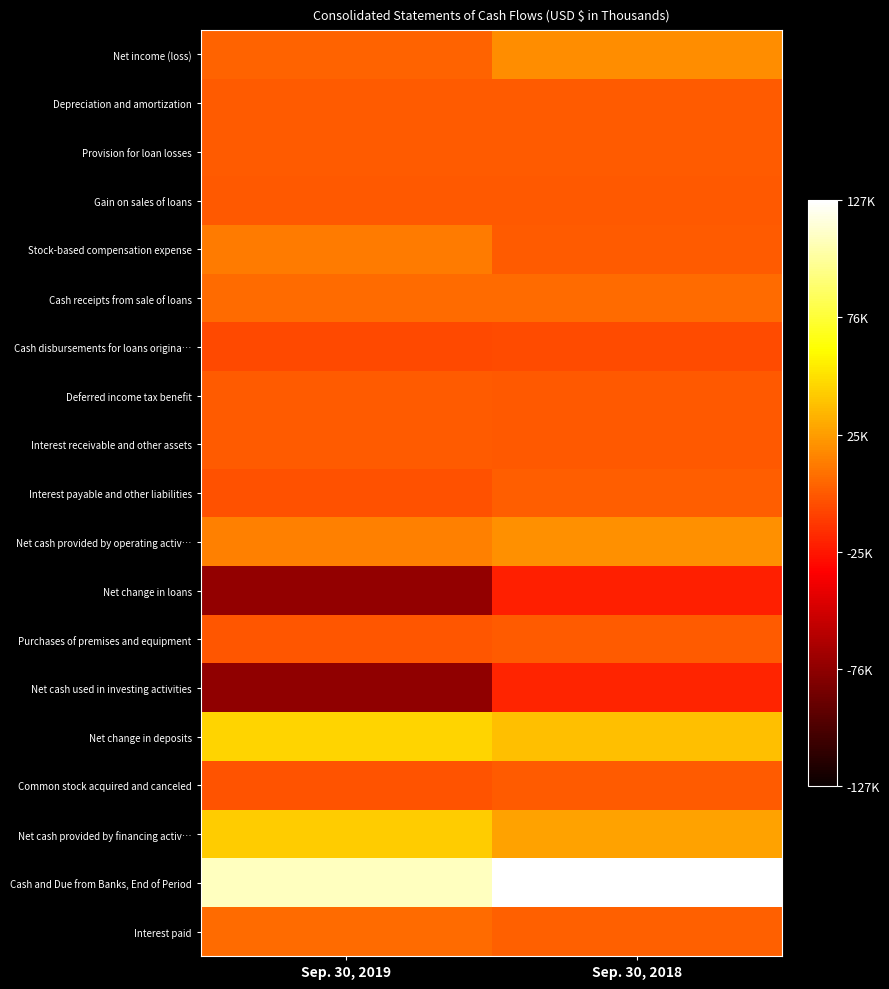

Reading left to right, extract all data points from this chart.

Net income (loss): Sep. 30, 2019=3723	Sep. 30, 2018=19438
Depreciation and amortization: Sep. 30, 2019=651	Sep. 30, 2018=602
Provision for loan losses: Sep. 30, 2019=0	Sep. 30, 2018=100
Gain on sales of loans: Sep. 30, 2019=-146	Sep. 30, 2018=-173
Stock-based compensation expense: Sep. 30, 2019=12078	Sep. 30, 2018=15
Cash receipts from sale of loans: Sep. 30, 2019=6767	Sep. 30, 2018=6111
Cash disbursements for loans origina…: Sep. 30, 2019=-6109	Sep. 30, 2018=-5550
Deferred income tax benefit: Sep. 30, 2019=176	Sep. 30, 2018=-731
Interest receivable and other assets: Sep. 30, 2019=785	Sep. 30, 2018=-653
Interest payable and other liabilities: Sep. 30, 2019=-3076	Sep. 30, 2018=1108
Net cash provided by operating activ…: Sep. 30, 2019=14669	Sep. 30, 2018=20122
Net change in loans: Sep. 30, 2019=-74755	Sep. 30, 2018=-21914
Purchases of premises and equipment: Sep. 30, 2019=-1697	Sep. 30, 2018=0
Net cash used in investing activities: Sep. 30, 2019=-75750	Sep. 30, 2018=-19946
Net change in deposits: Sep. 30, 2019=46231	Sep. 30, 2018=38482
Common stock acquired and canceled: Sep. 30, 2019=-2646	Sep. 30, 2018=0
Net cash provided by financing activ…: Sep. 30, 2019=43585	Sep. 30, 2018=27018
Cash and Due from Banks, End of Period: Sep. 30, 2019=110594	Sep. 30, 2018=127248
Interest paid: Sep. 30, 2019=6912	Sep. 30, 2018=2954